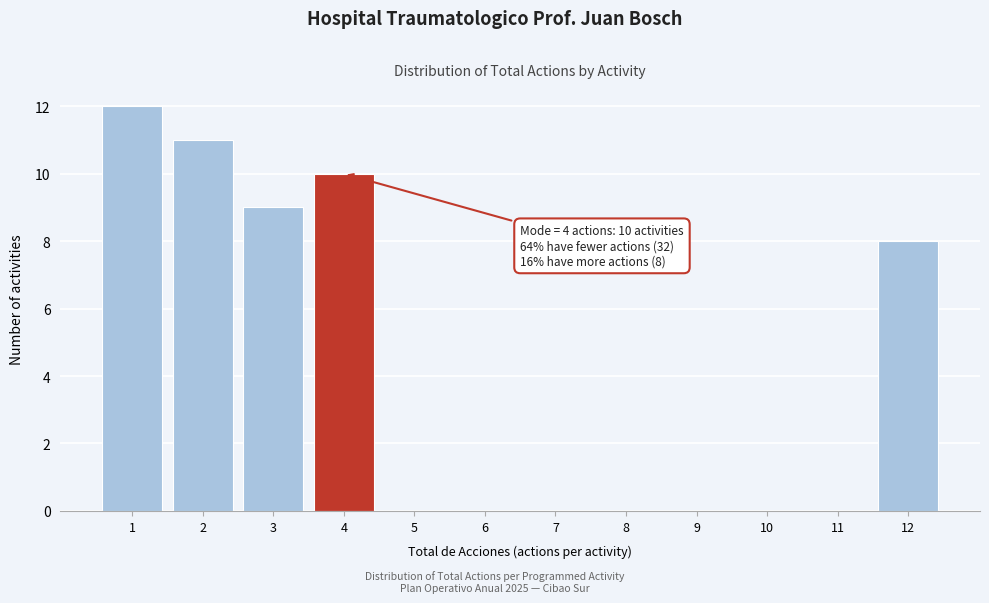

Over which range of the x-axis is the bar tallest?

0.5 to 1.5